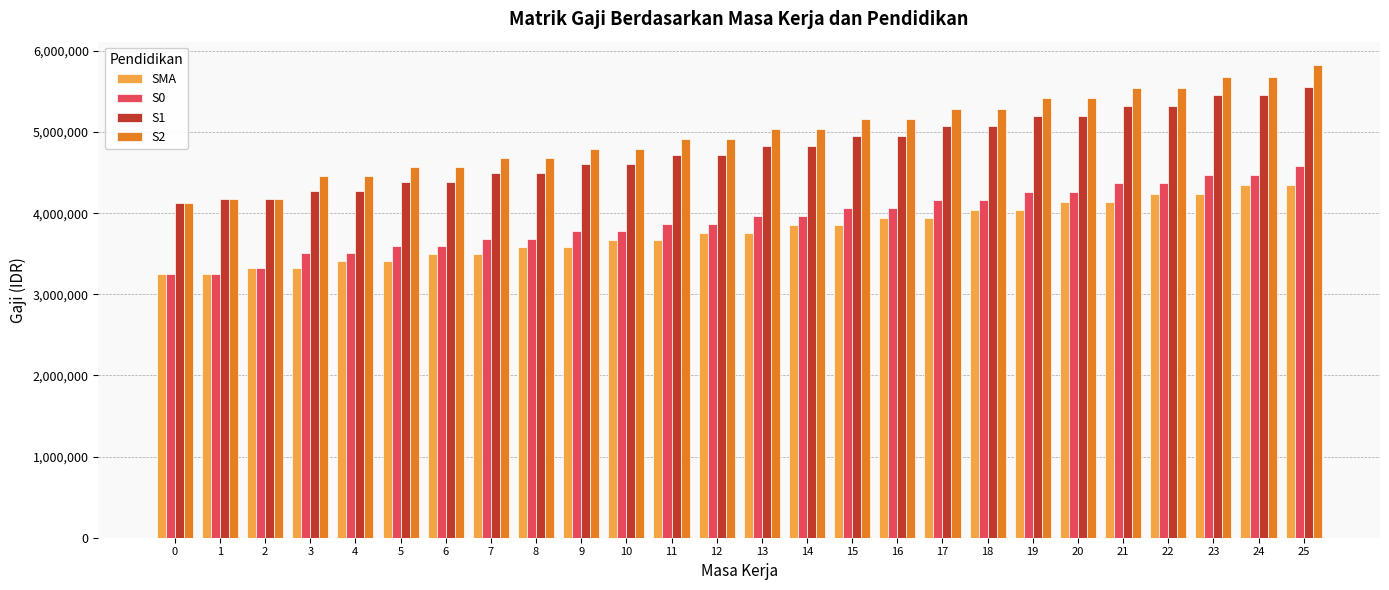

At how many categories does at least one series exceed 4630681?

19